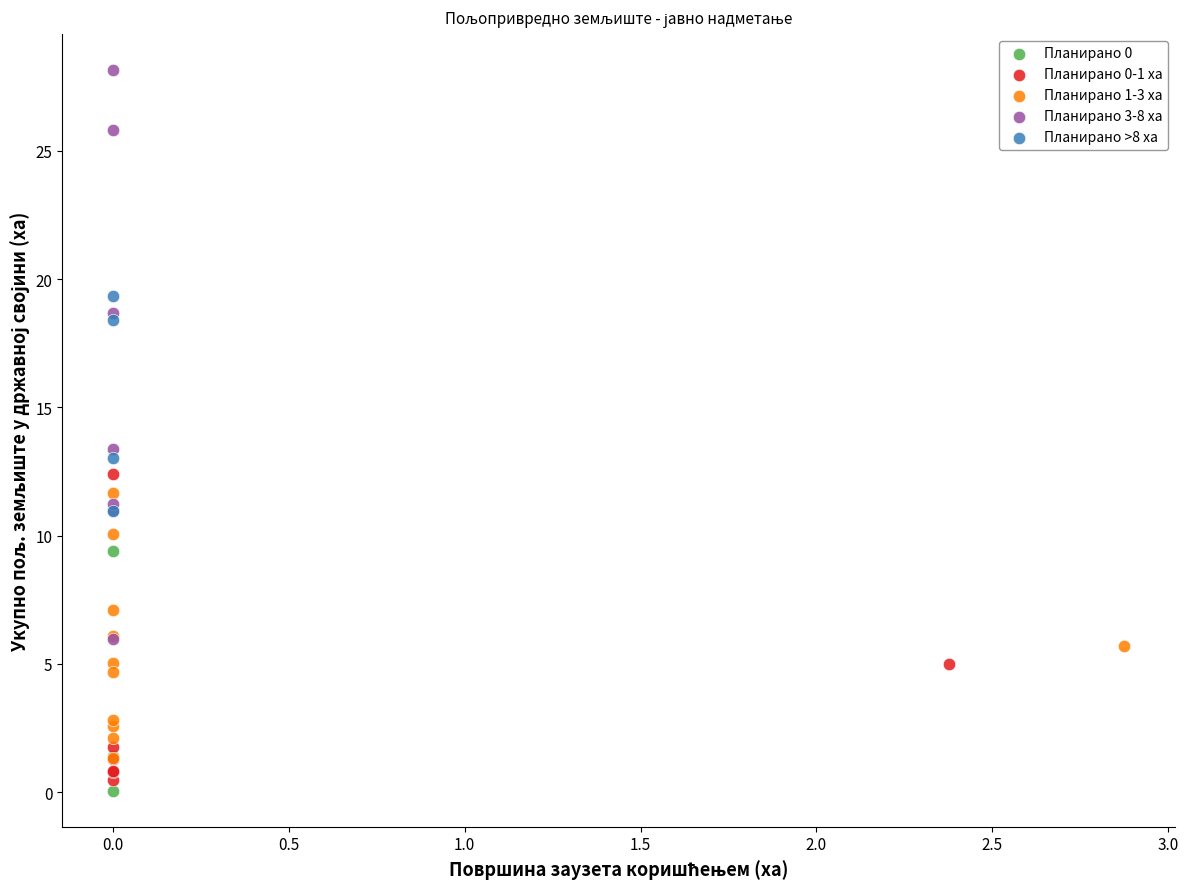

Which series has the largest Y range (max minus min)?

Планирано 3-8 ха